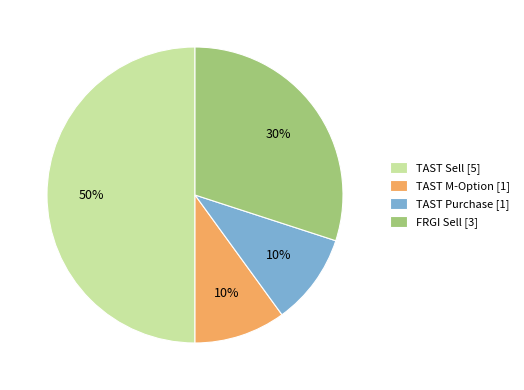

What is the ratio of the value at TAST Sell [5] to the value at TAST Purchase [1]?

5.0